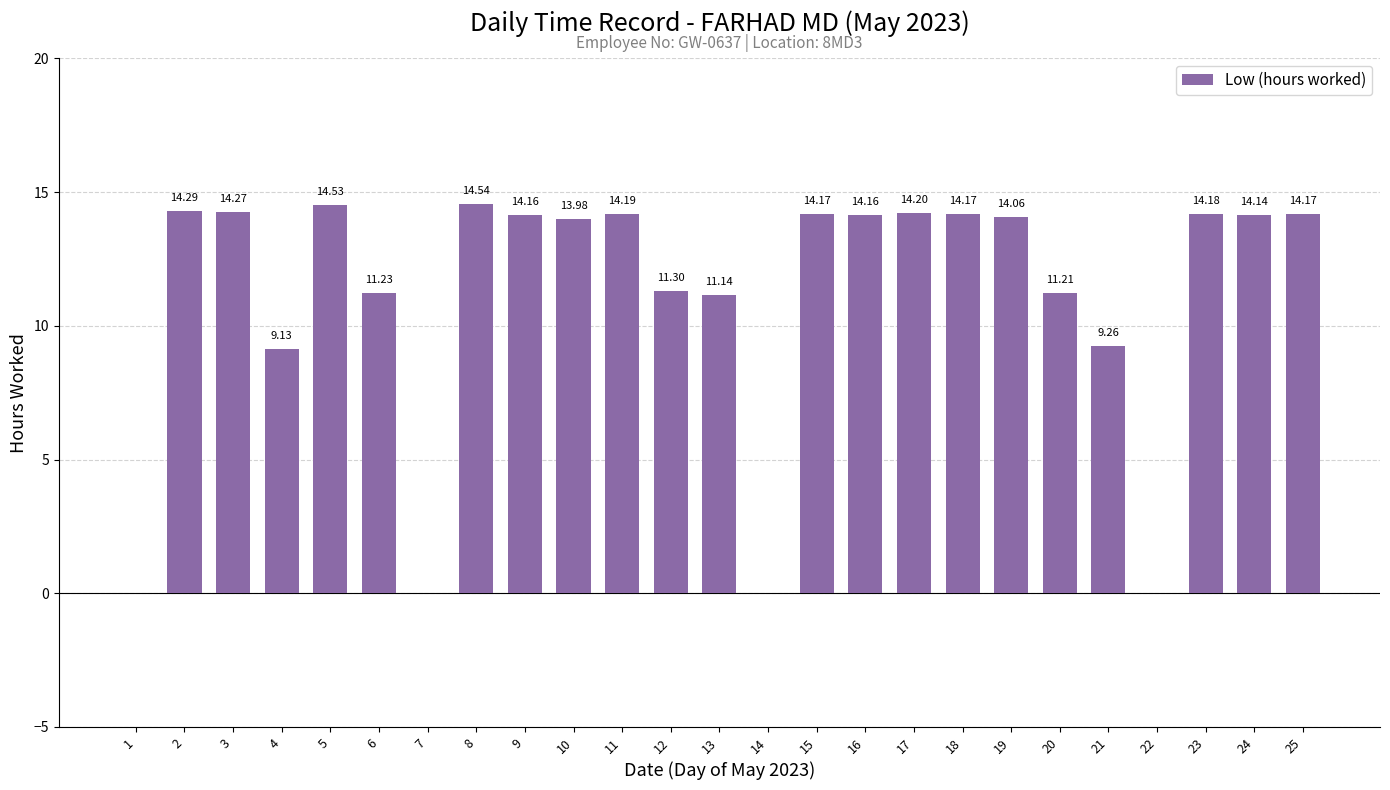

At which label does the data first exceed 14?

2